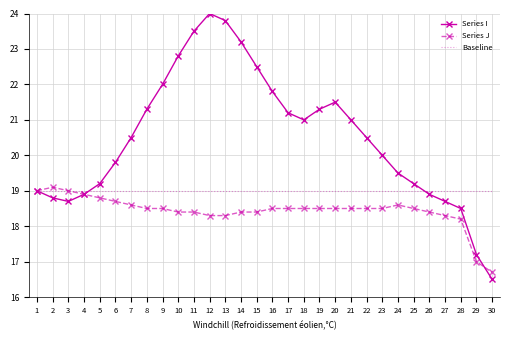

The Series J series shows 18.4 at 10. True or false?

True